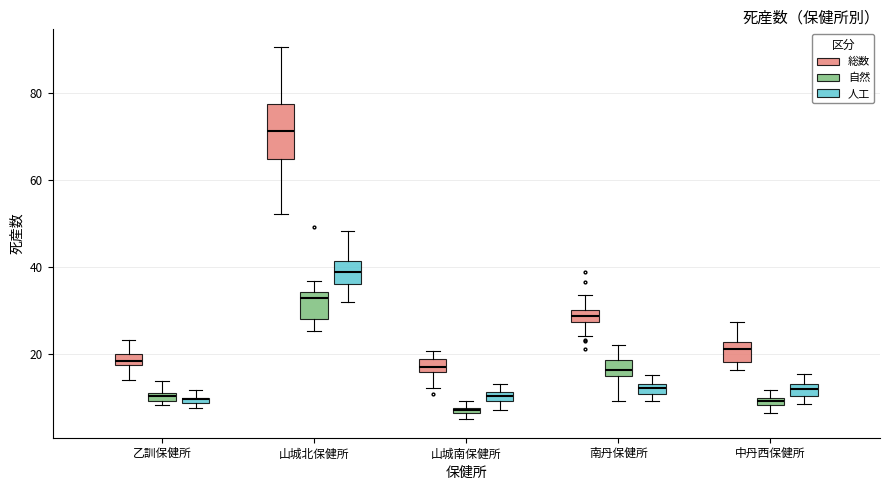

Where does the upper whisker of the box for 中丹西保健所 (総数) end on the y-axis? The values are not printed on the chart, so give them approximately, as read against the axis.

28